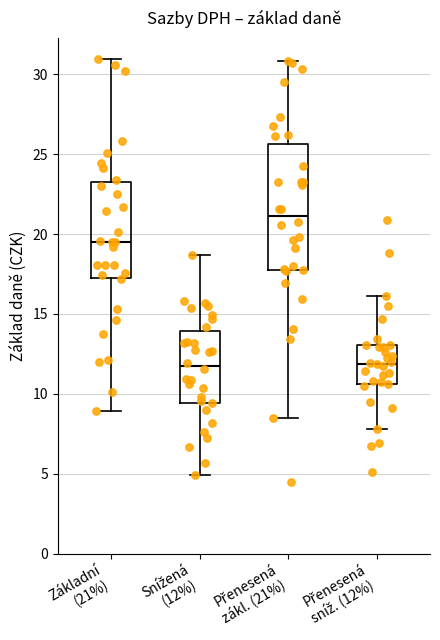

Where does the lower whisker of the box for Snížená (12%) end on the y-axis? The values are not printed on the chart, so give them approximately, as read against the axis.

5.0